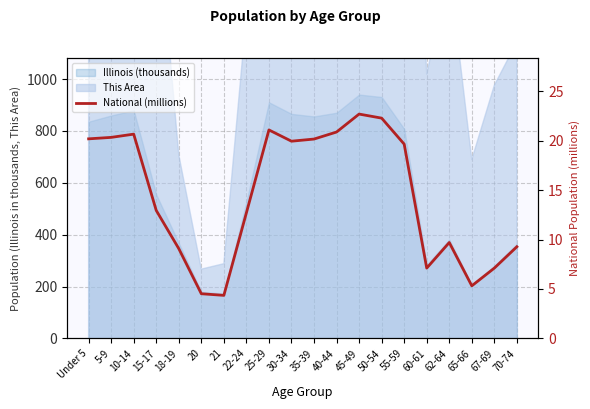

List the labels in order of value, smallest first.

21, 20, 65-66, 60-61, 67-69, 18-19, 70-74, 62-64, 22-24, 15-17, 55-59, 30-34, 35-39, Under 5, 5-9, 10-14, 40-44, 25-29, 50-54, 45-49